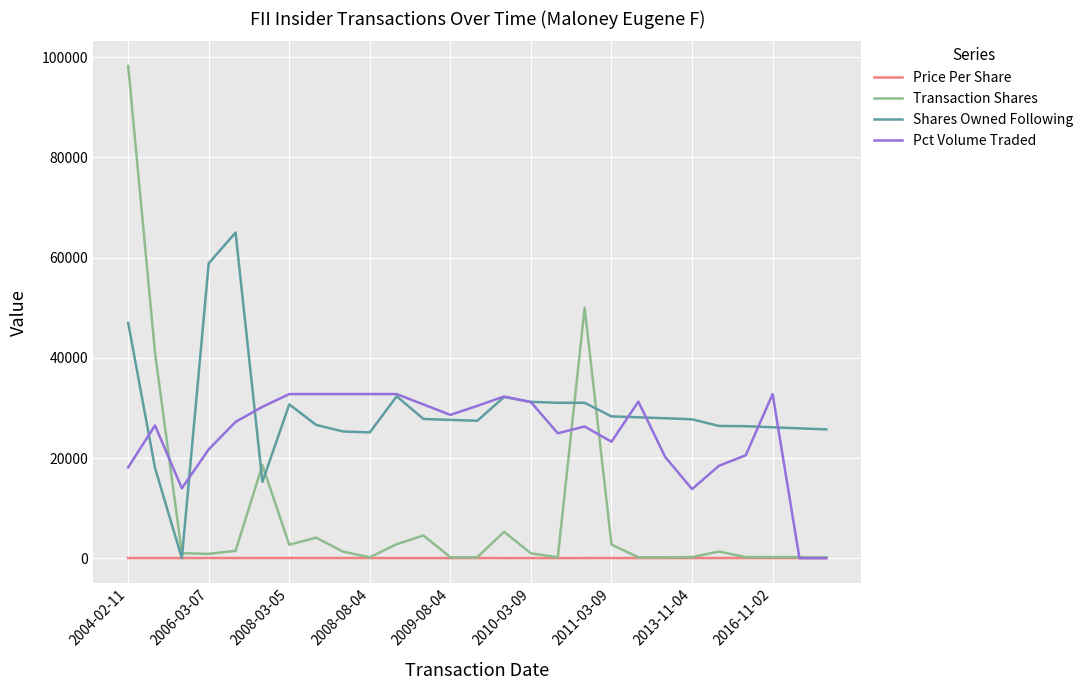

What is the greatest value displayed?

98275.0